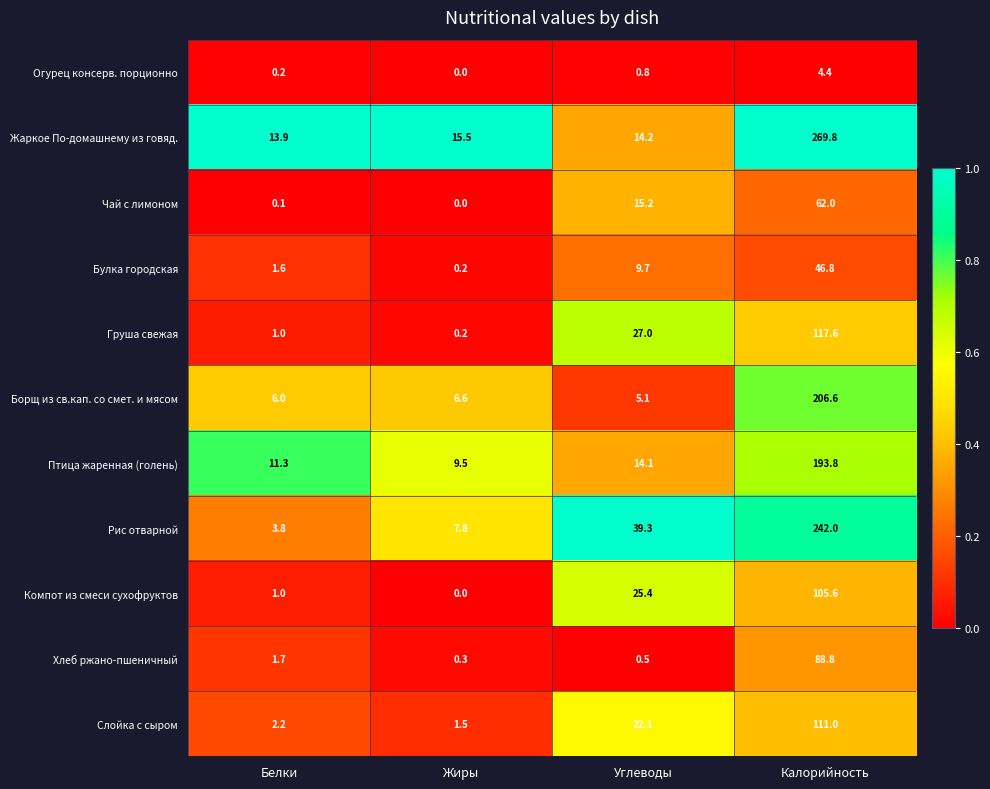

At how many categories does at least one series exceed 0?

4